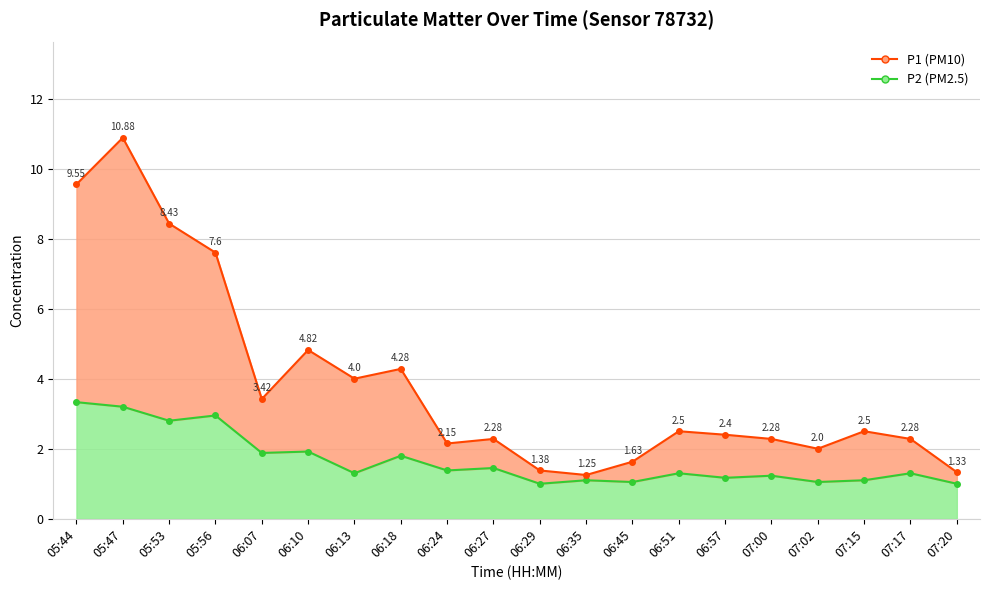

True or false: P1 and P2 intersect in this chart.

False